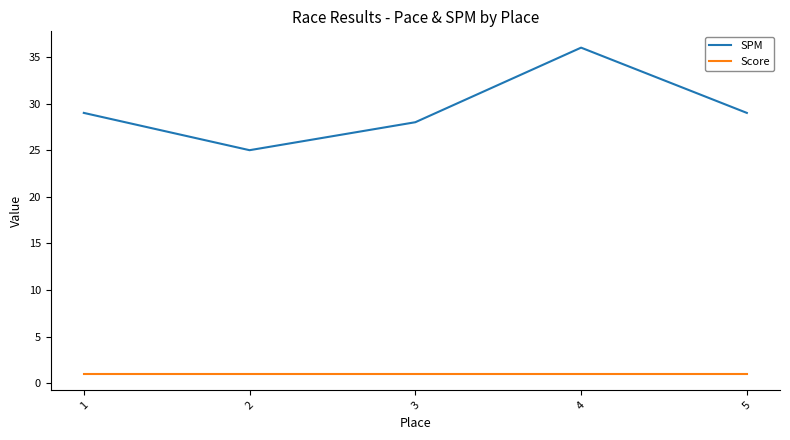

Is it true that SPM equals 14 at 5?

False